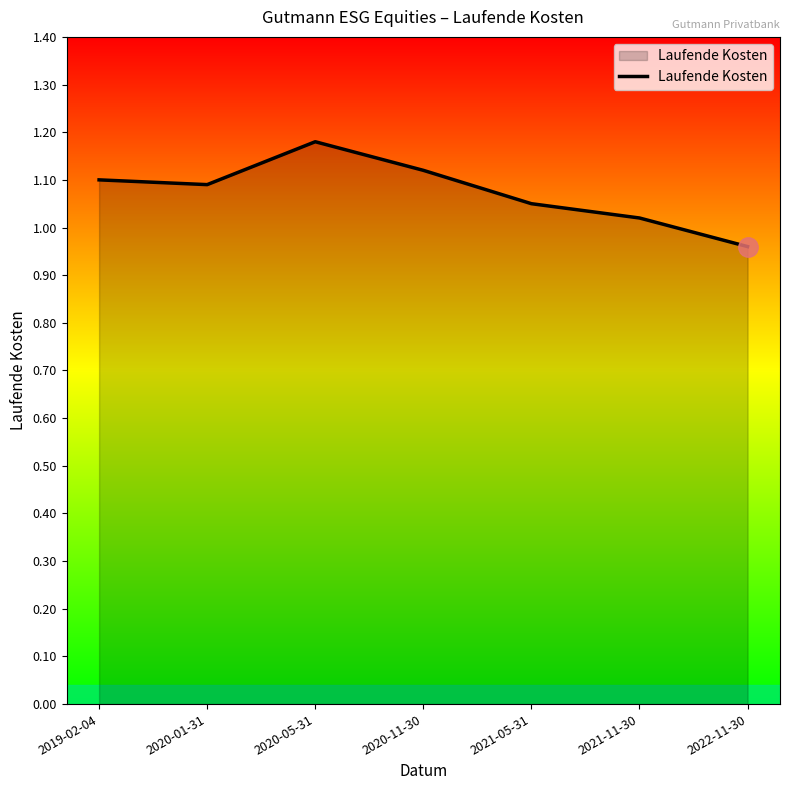

Which has a higher value, 2021-11-30 or 2020-11-30?

2020-11-30